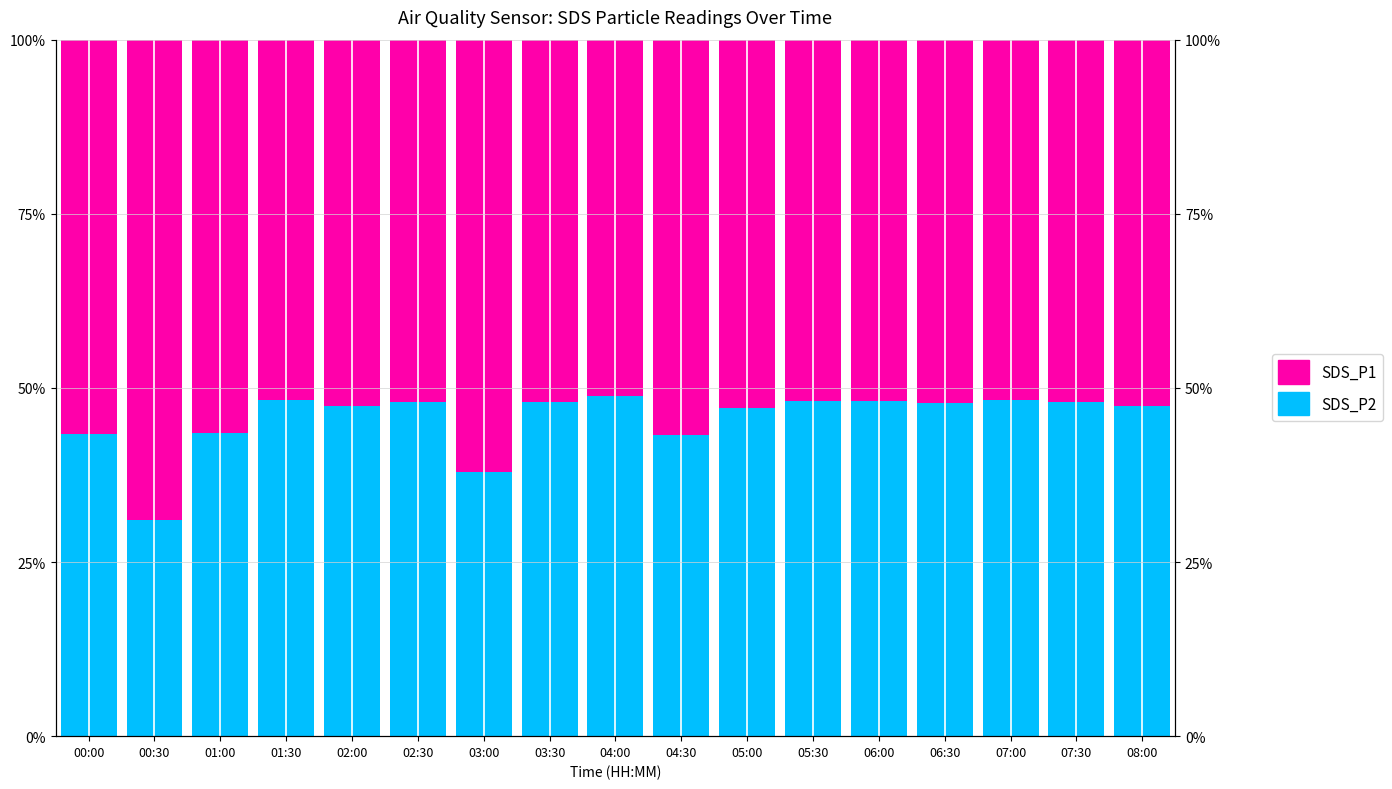

How many groups of bars are there?

17